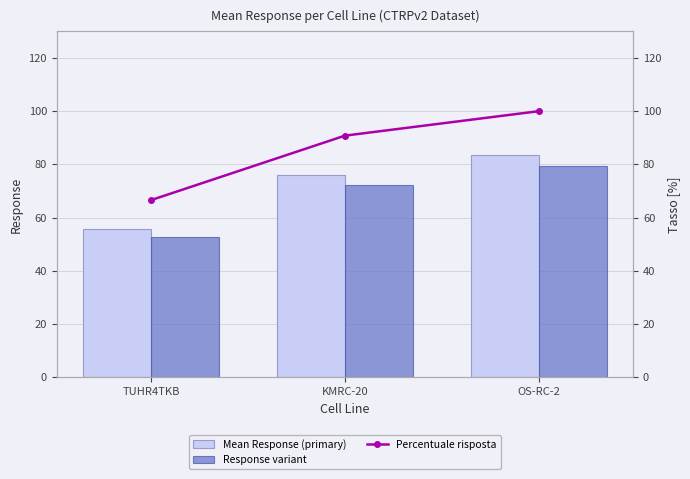

At how many categories does at least one series exceed 59?

3